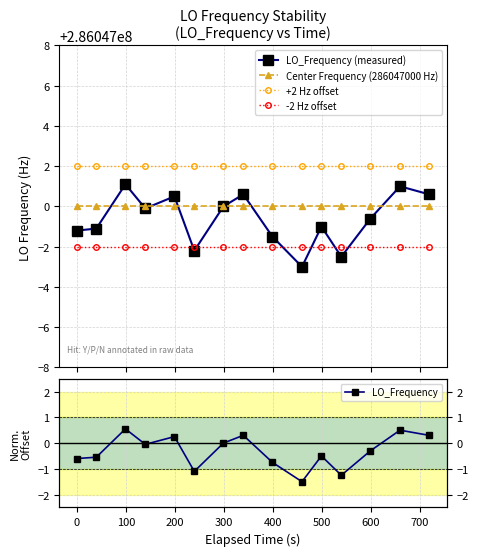

Where is the first local maximum for LO_Frequency?

100